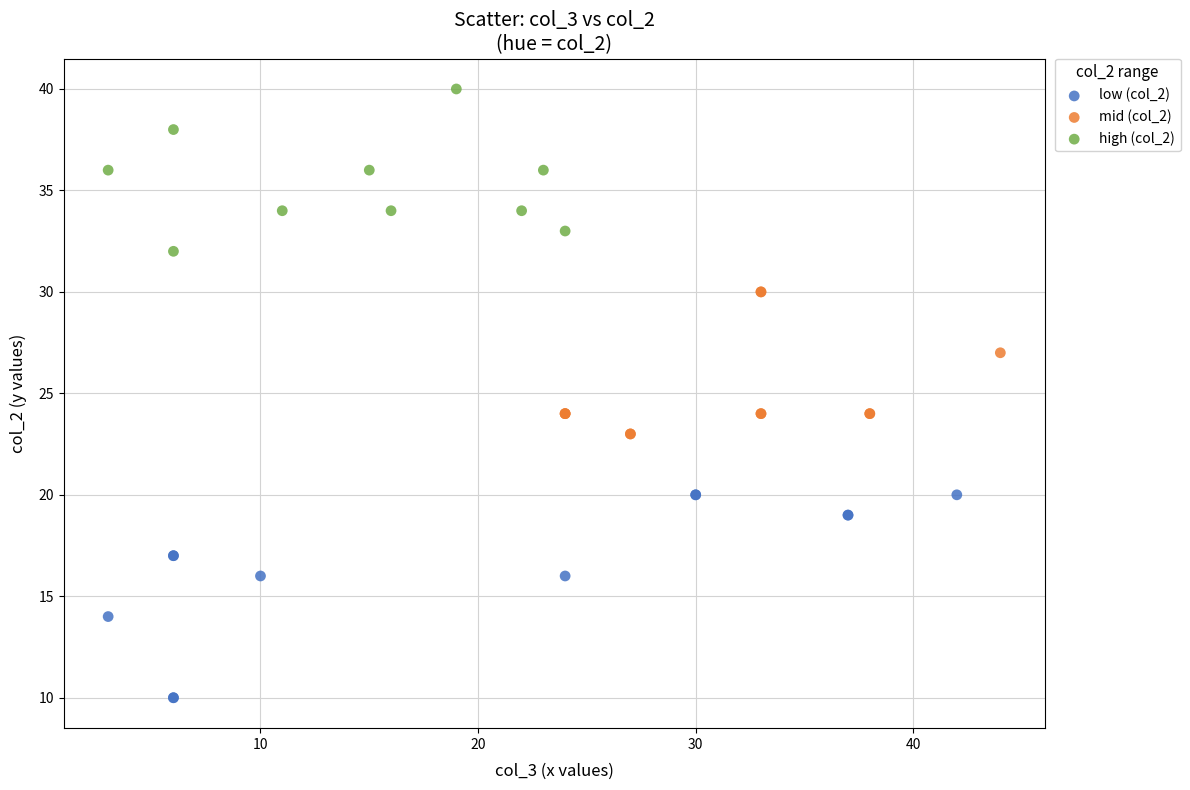

Which series reaches the minimum Y coordinate?

low (col_2)